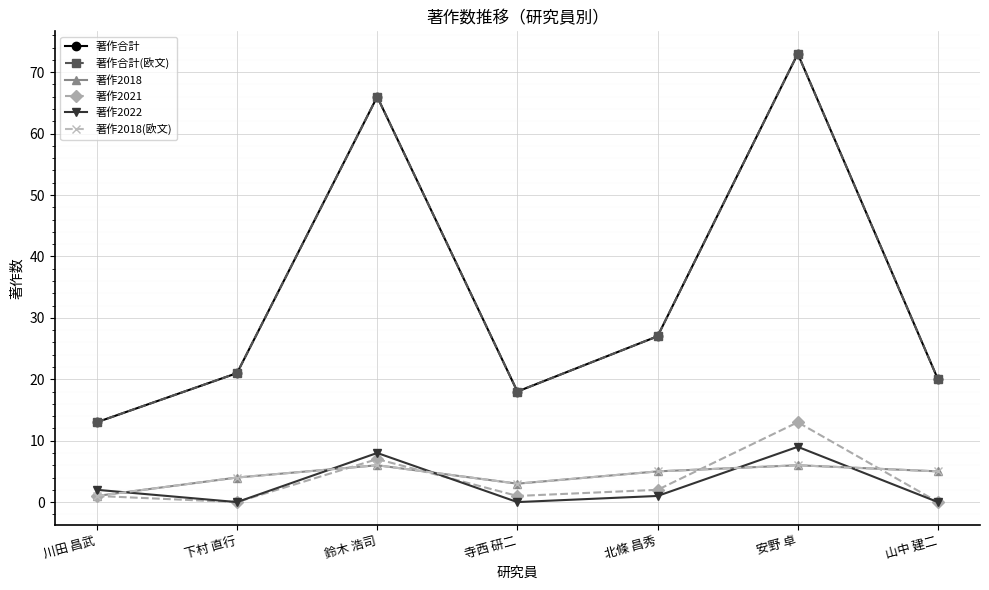

After their last crossing, which series has the higher values: 著作2018(欧文) or 著作2022?

著作2018(欧文)